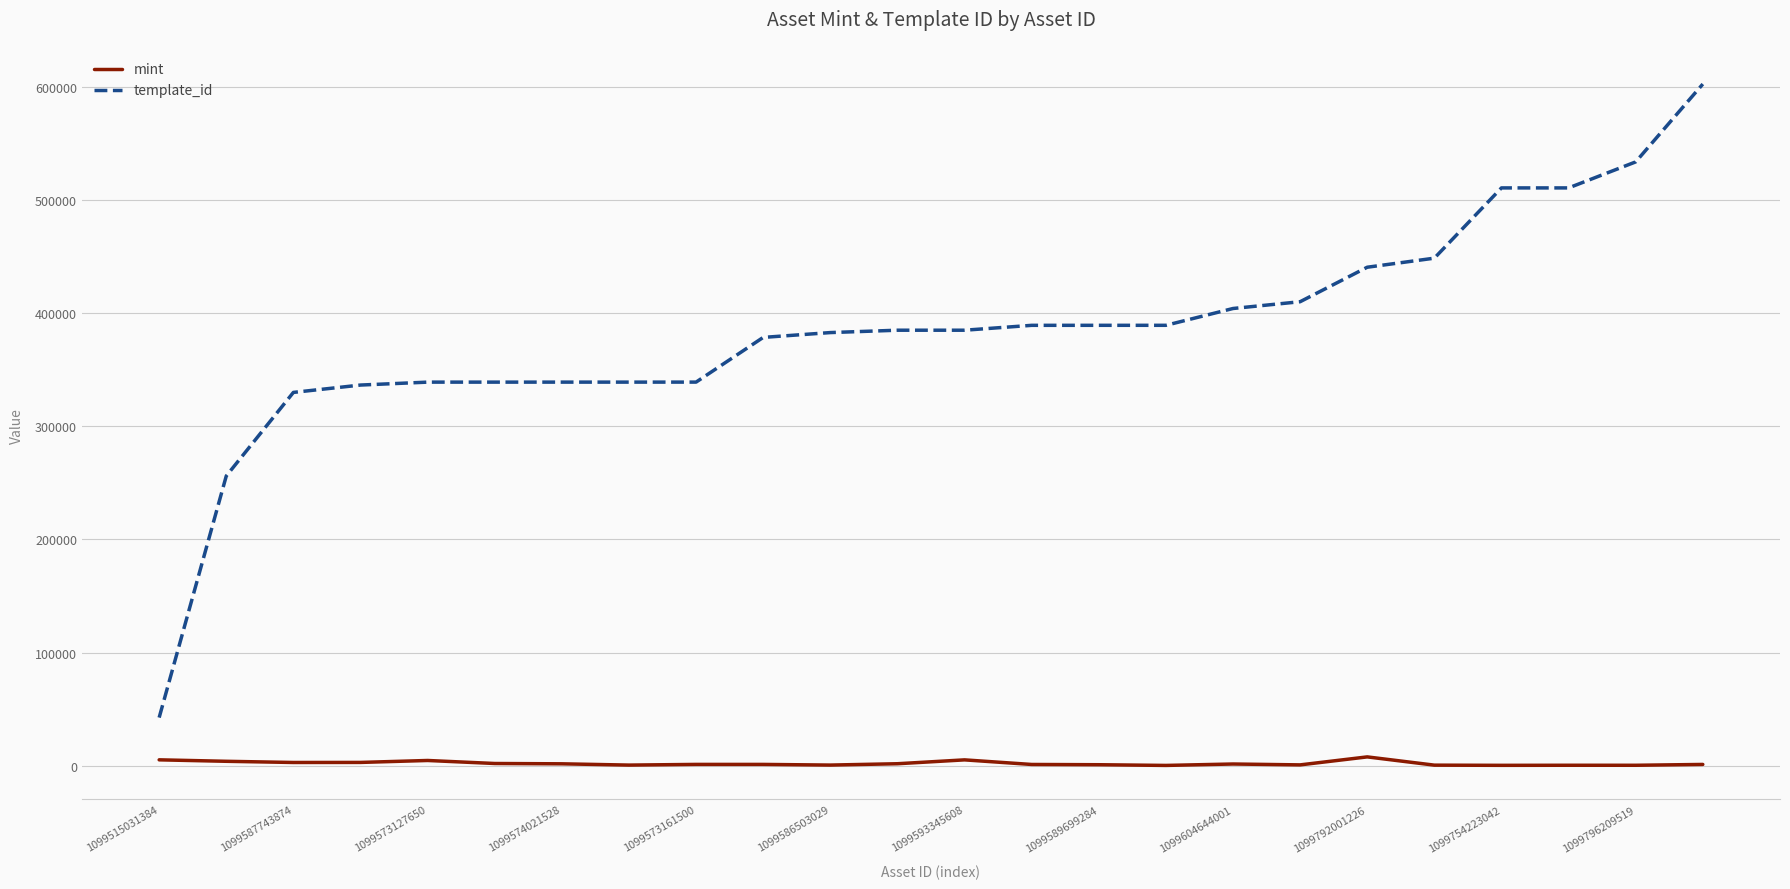

How many lines are shown in the chart?

2